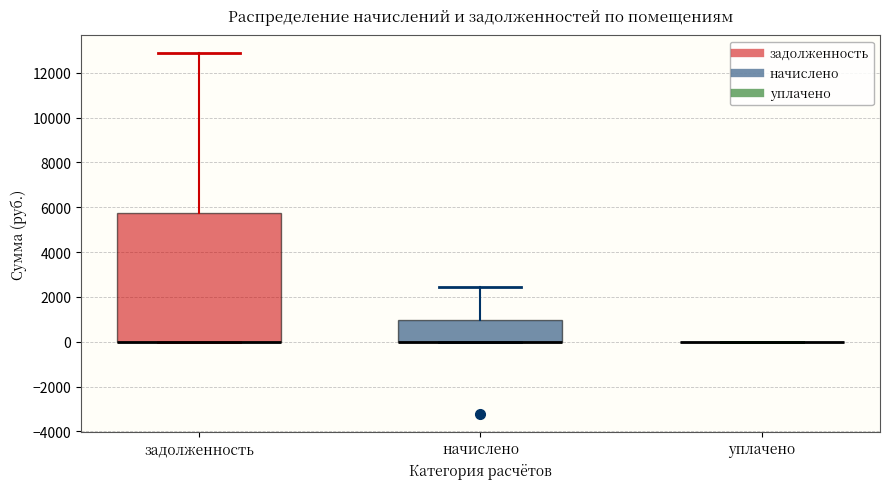

Reading left to right, read every box against the y-axis: the position of its median line, the range the box covers, and the ends of its whiskers. The values are not printed on the chart, so give them approximately, as read against the axis.

задолженность: median 0 (drawn on the box's lower edge), box 0 to 5800, whiskers 0 to 12800
начислено: median 0 (drawn on the box's lower edge), box 0 to 1000, whiskers 0 to 2400
уплачено: box collapsed to a line at 0, whiskers 0 to 0